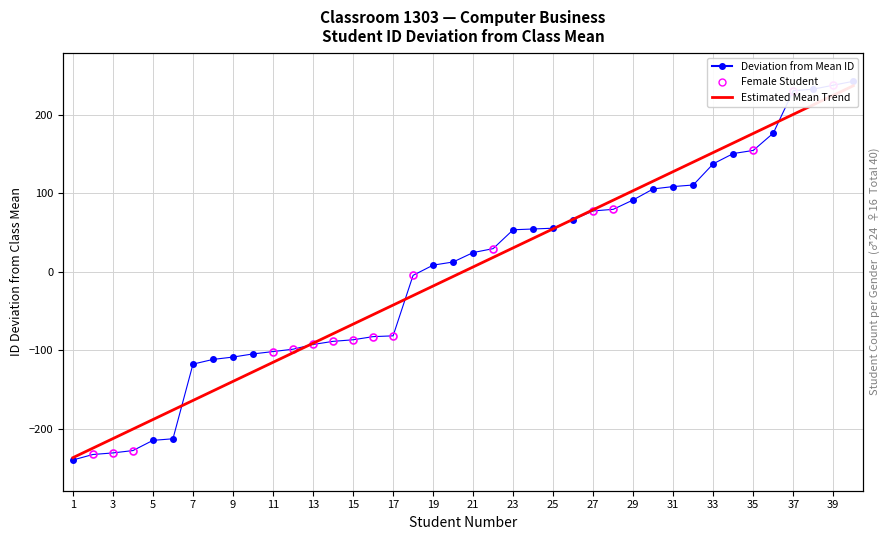

The value of Student Number at 26 is 66.8. True or false?

True